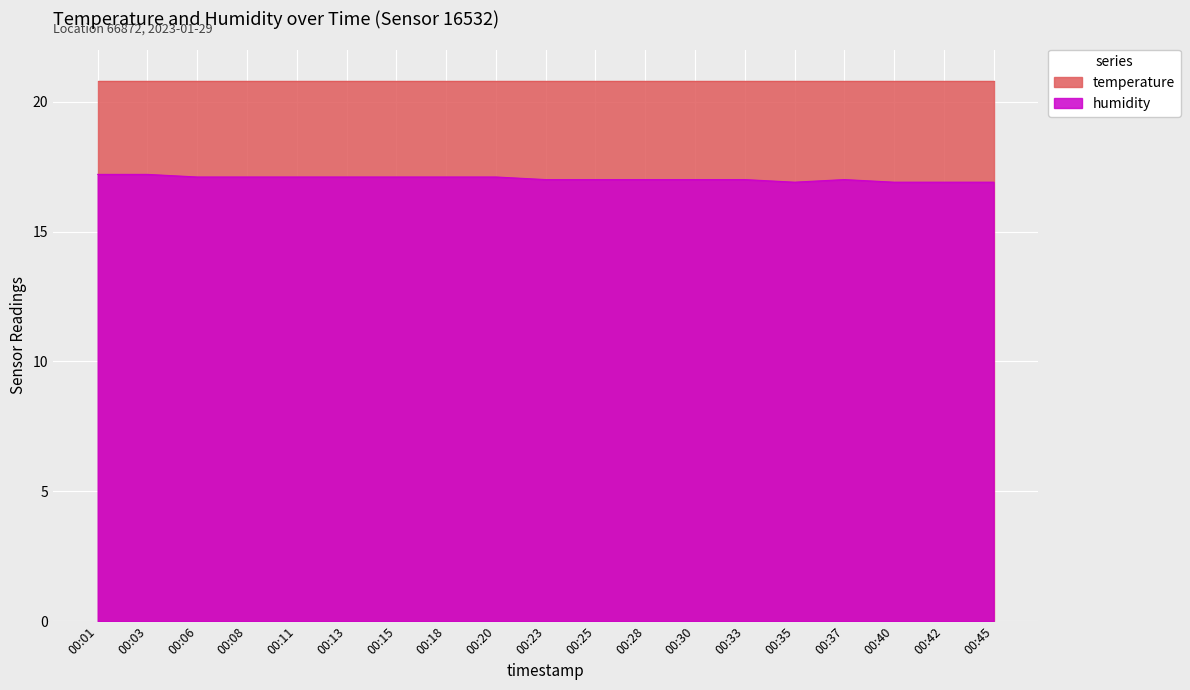

Count the number of categories in the chart.

19